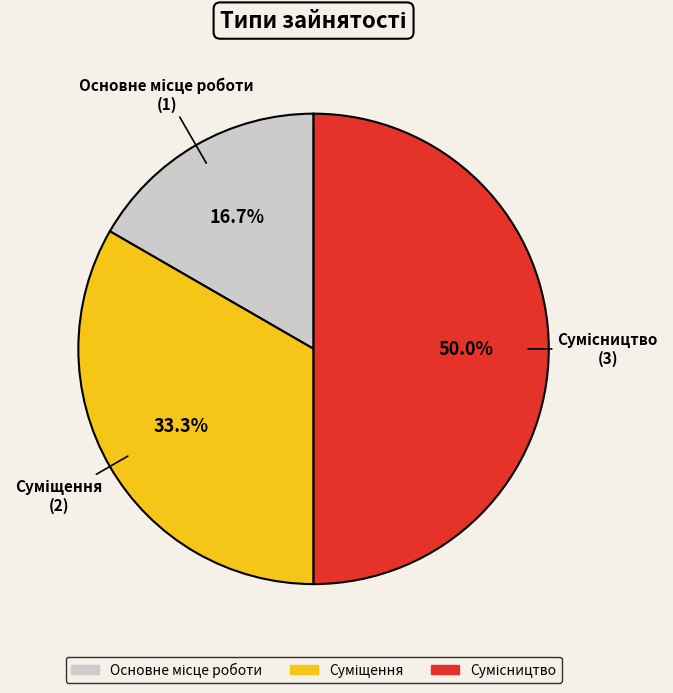

Is there any slice that represents more than half of the pie?

No